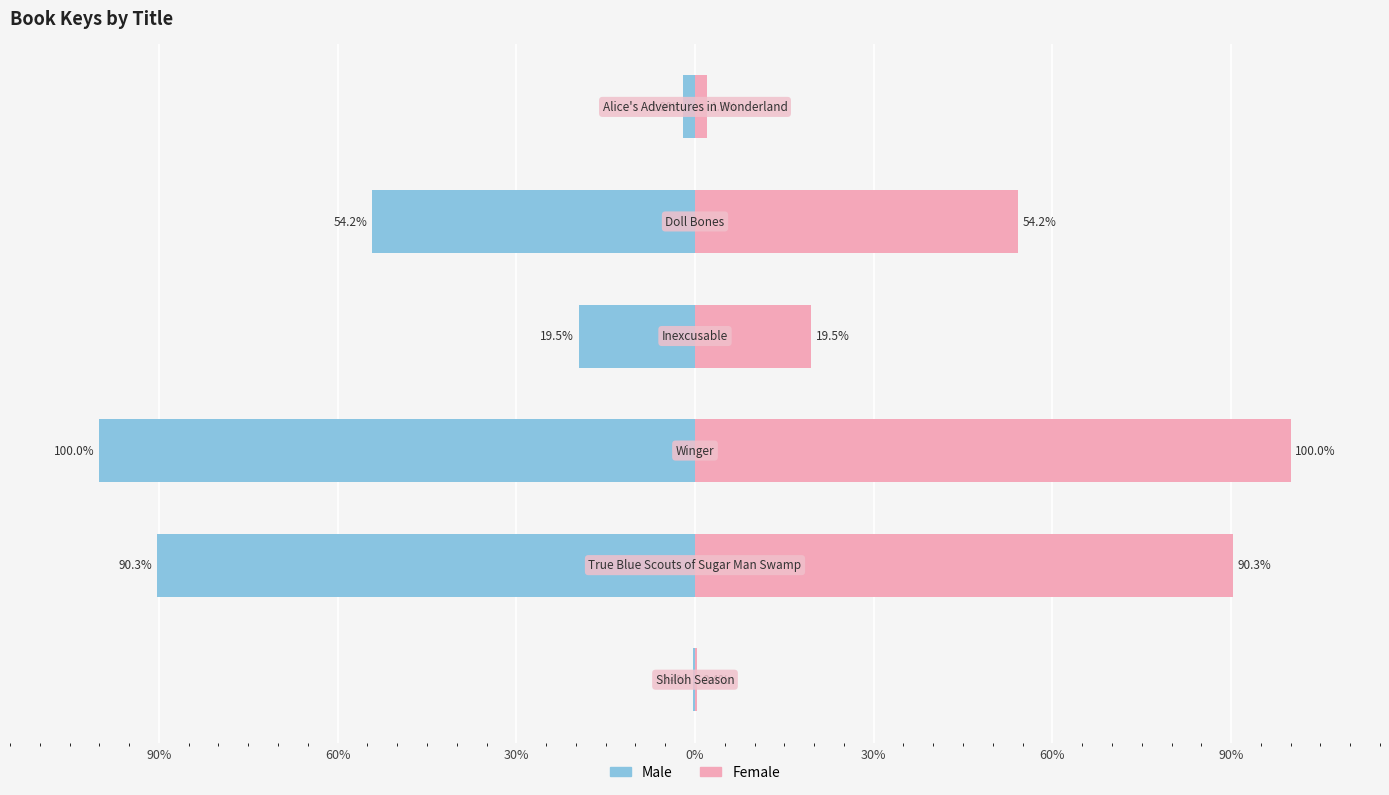

Reading left to right, extract all data points from this chart.

Male: 90%=-1.9	60%=-54.2	30%=-19.5	0%=-100.0	30%=-90.3	60%=-0.4
Female: 90%=1.9	60%=54.2	30%=19.5	0%=100.0	30%=90.3	60%=0.4